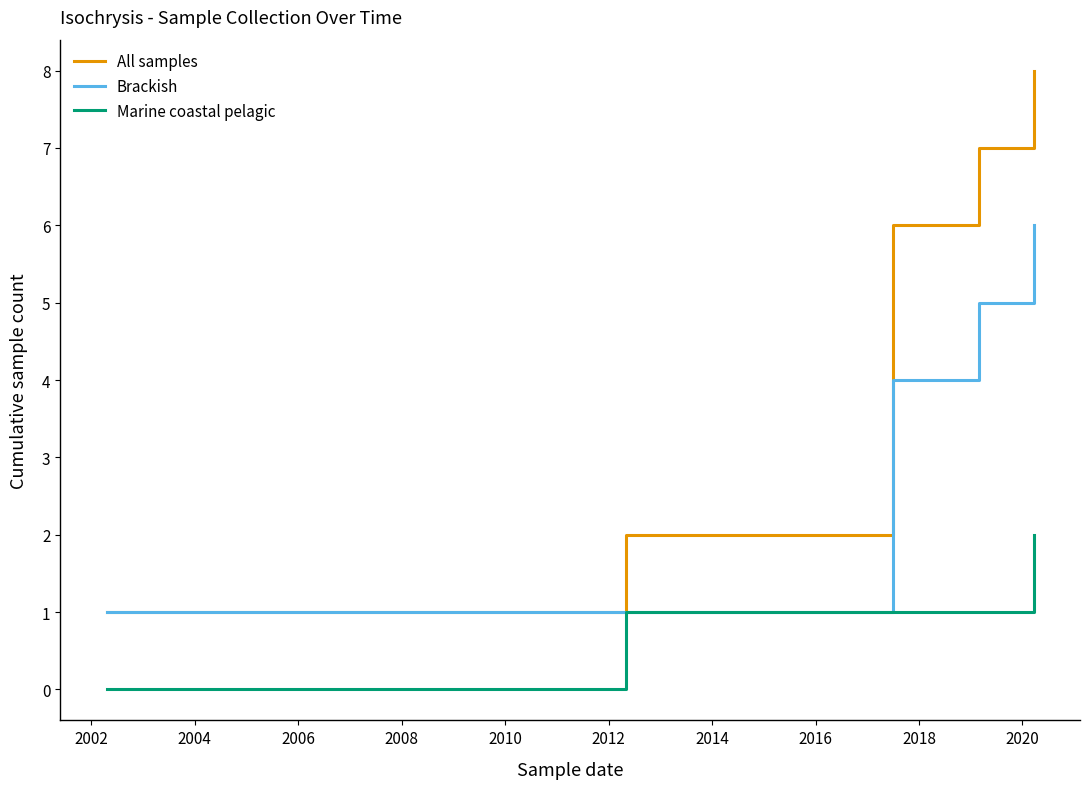

Which series has the largest total across all categories?

All samples